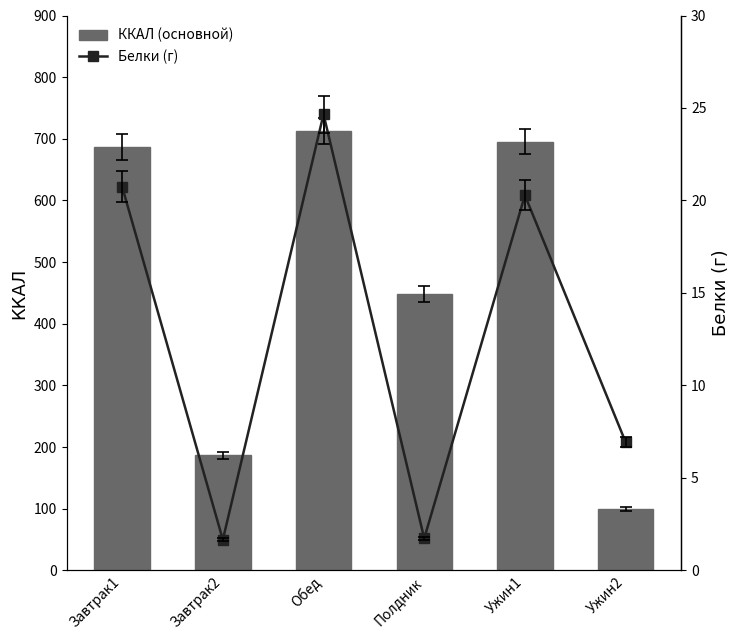

Reading left to right, list all the values displayed in this chart.

ККАЛ (основной): 687.0	187.0	712.9	448.5	695.5	100.0
Белки (г): 20.7	1.7	24.7	1.7	20.3	6.9